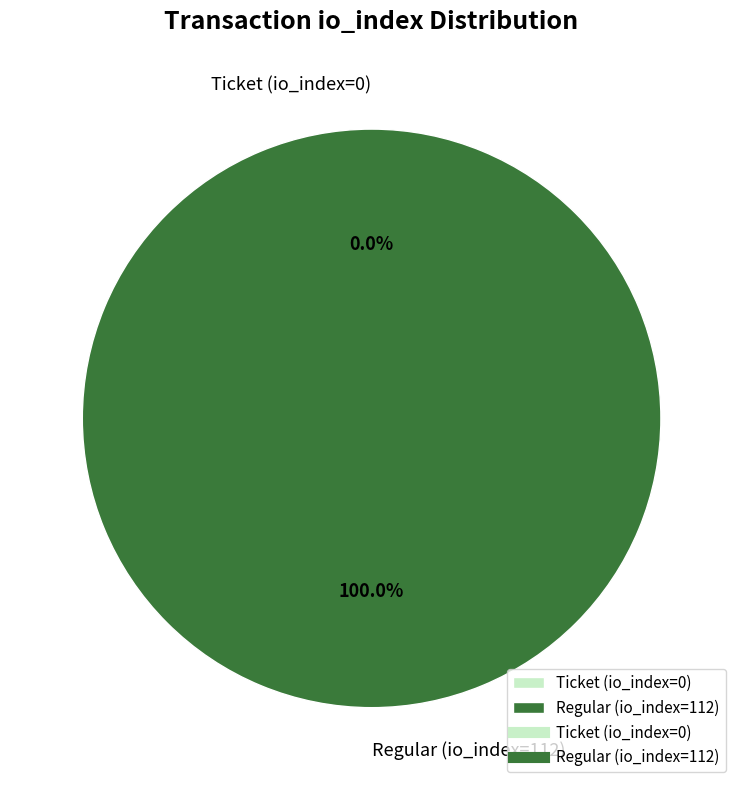

Is it true that Ticket (io_index=0) is 10% of the pie?

False